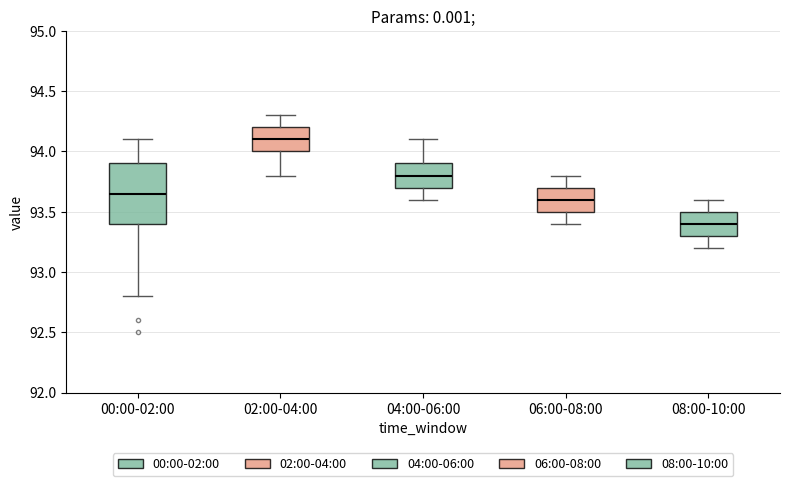

Reading left to right, read every box against the y-axis: the position of its median line, the range the box covers, and the ends of its whiskers. The values are not printed on the chart, so give them approximately, as read against the axis.

00:00-02:00: median 93.65, box 93.40 to 93.90, whiskers 92.80 to 94.10
02:00-04:00: median 94.10, box 94.00 to 94.20, whiskers 93.80 to 94.30
04:00-06:00: median 93.80, box 93.70 to 93.90, whiskers 93.60 to 94.10
06:00-08:00: median 93.60, box 93.50 to 93.70, whiskers 93.40 to 93.80
08:00-10:00: median 93.40, box 93.30 to 93.50, whiskers 93.20 to 93.60